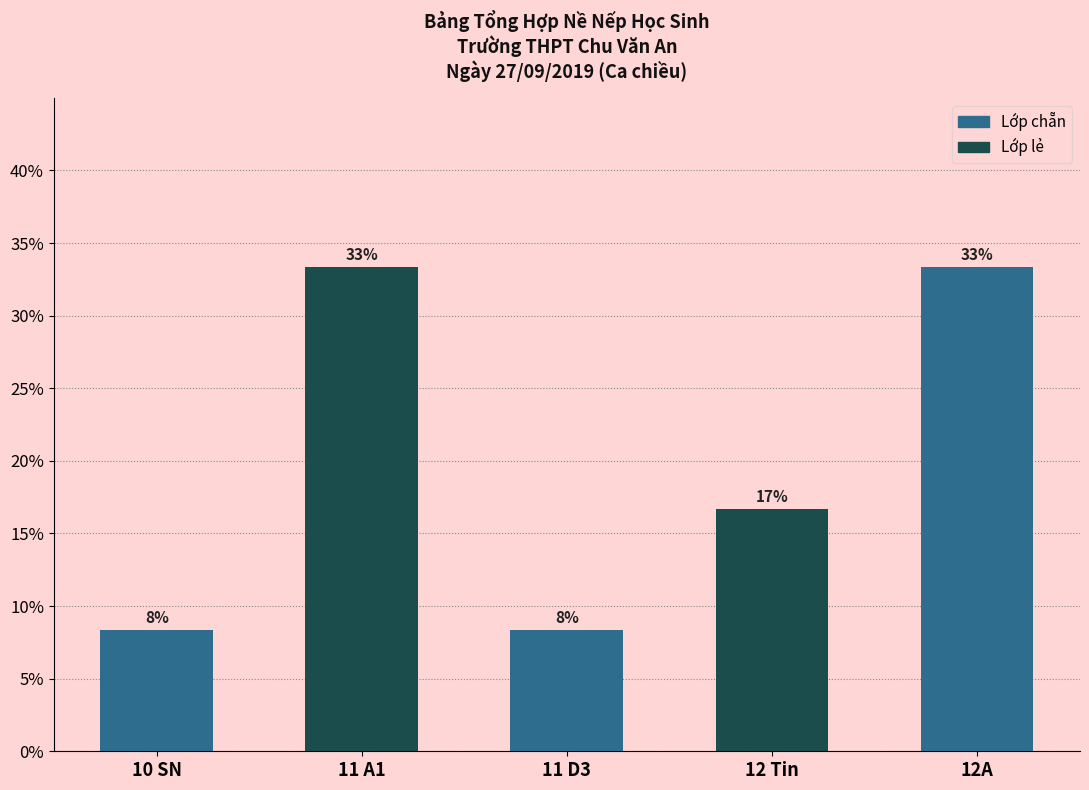

How many bars are there in total?

5